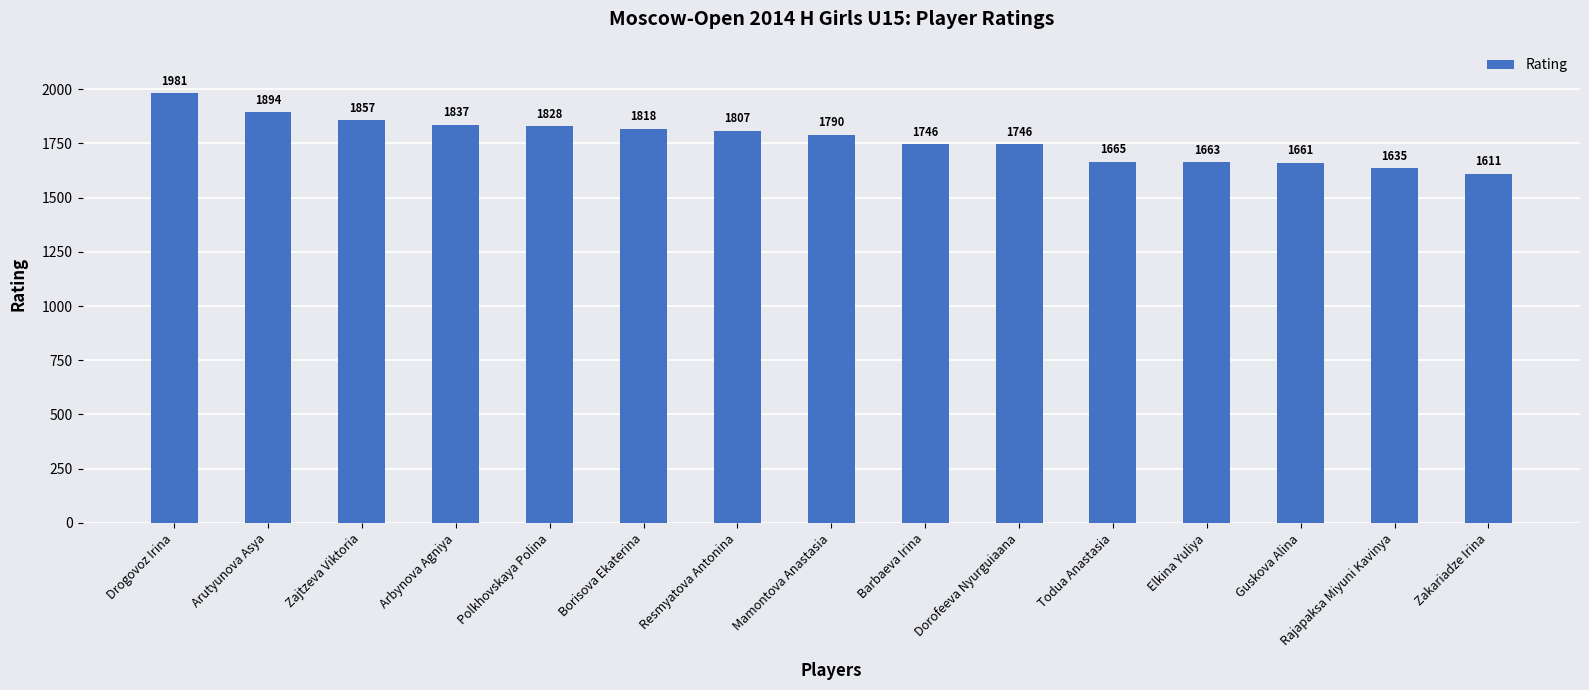

Reading right to left, transcribe all the data shown in this chart.

1611	1635	1661	1663	1665	1746	1746	1790	1807	1818	1828	1837	1857	1894	1981